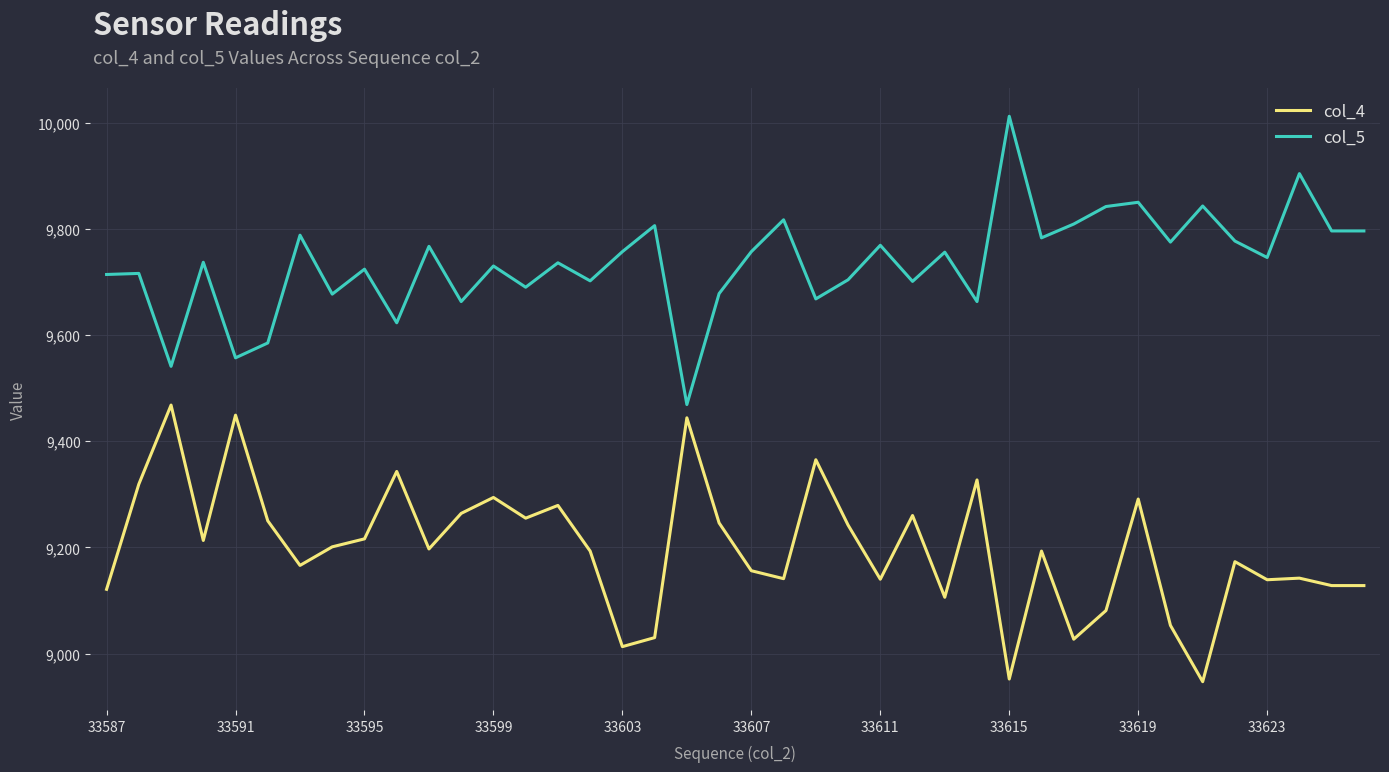

True or false: col_5 has more than 0 points higher than both neighbors.

True